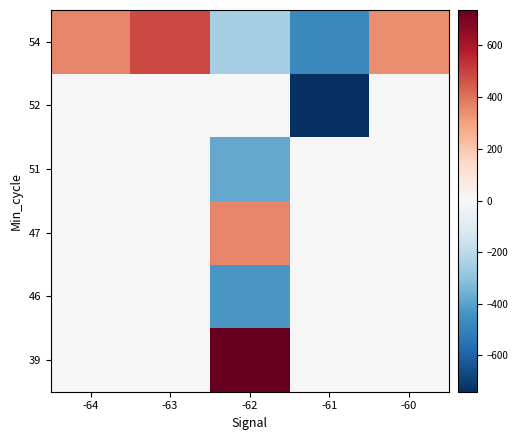

What is the maximum value shown in the chart?

733.0